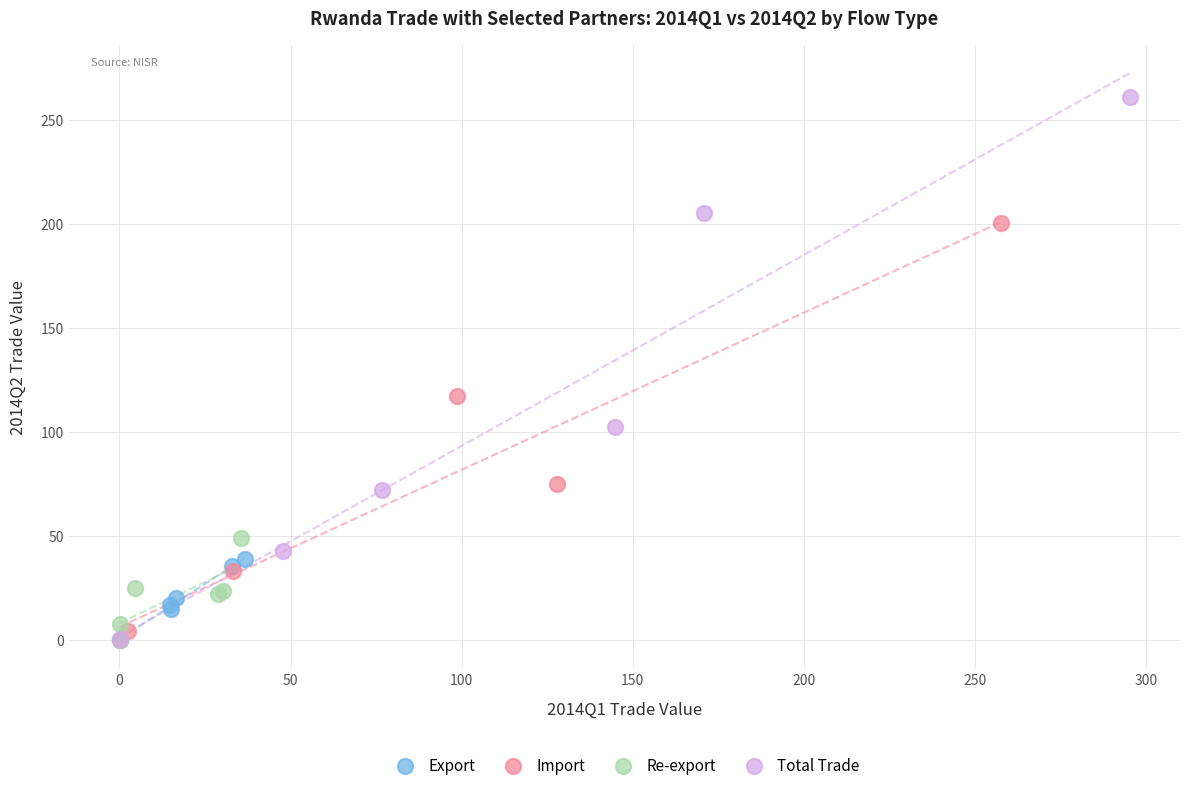

Which series contains the highest Y value?

Total Trade